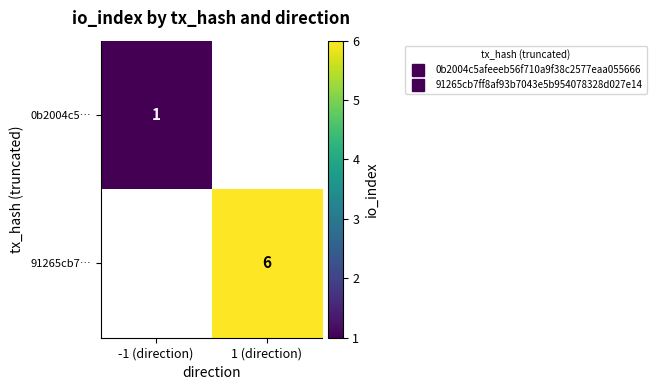

At how many categories does at least one series exceed 2?

1